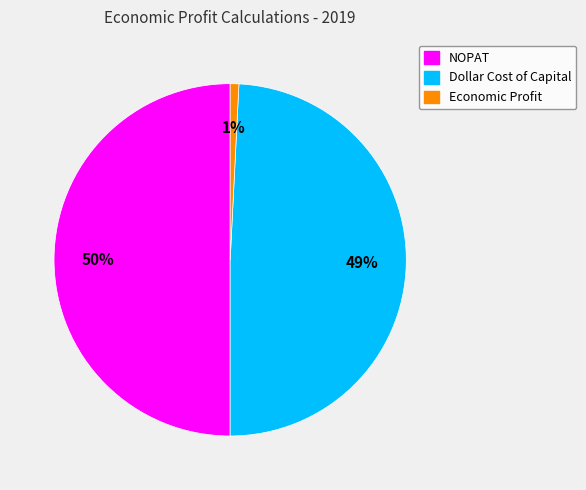

Rank the categories by value from lowest to highest.

Economic Profit, Dollar Cost of Capital, NOPAT